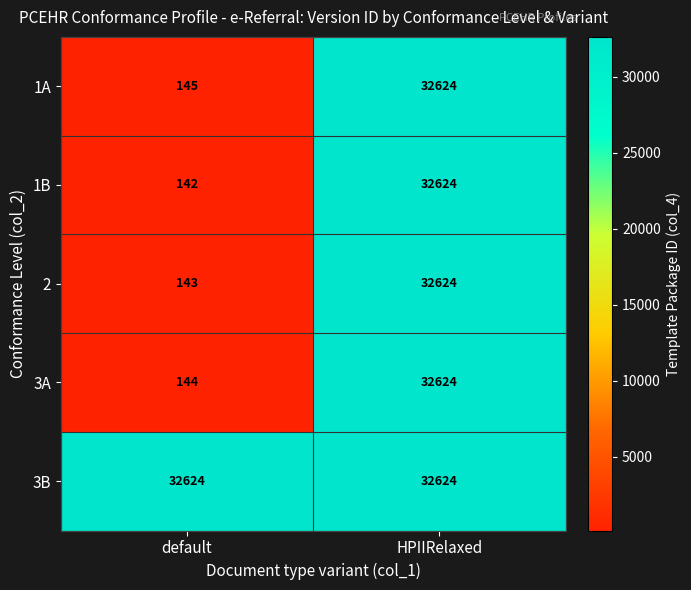

What is the sum of the 3A values at HPIIRelaxed and default?

32768